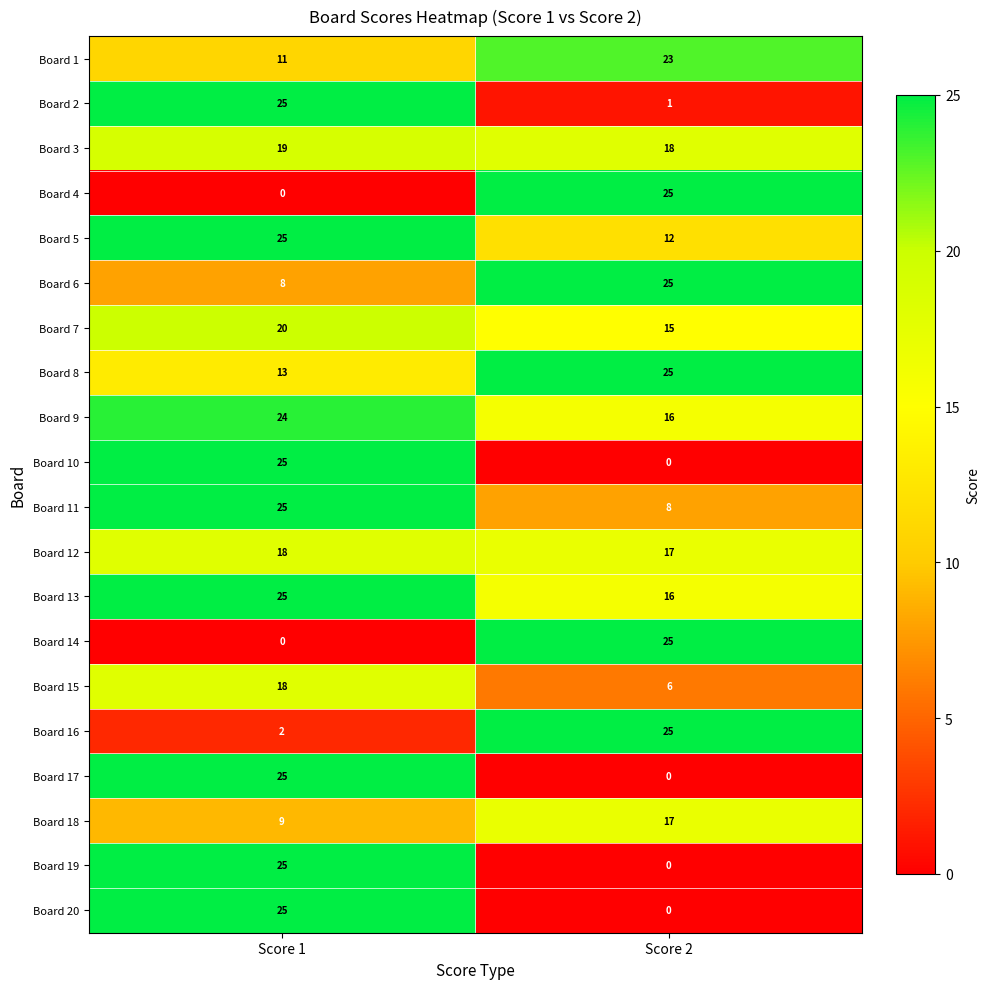

The value of Board 14 at Score 2 is 12. True or false?

False